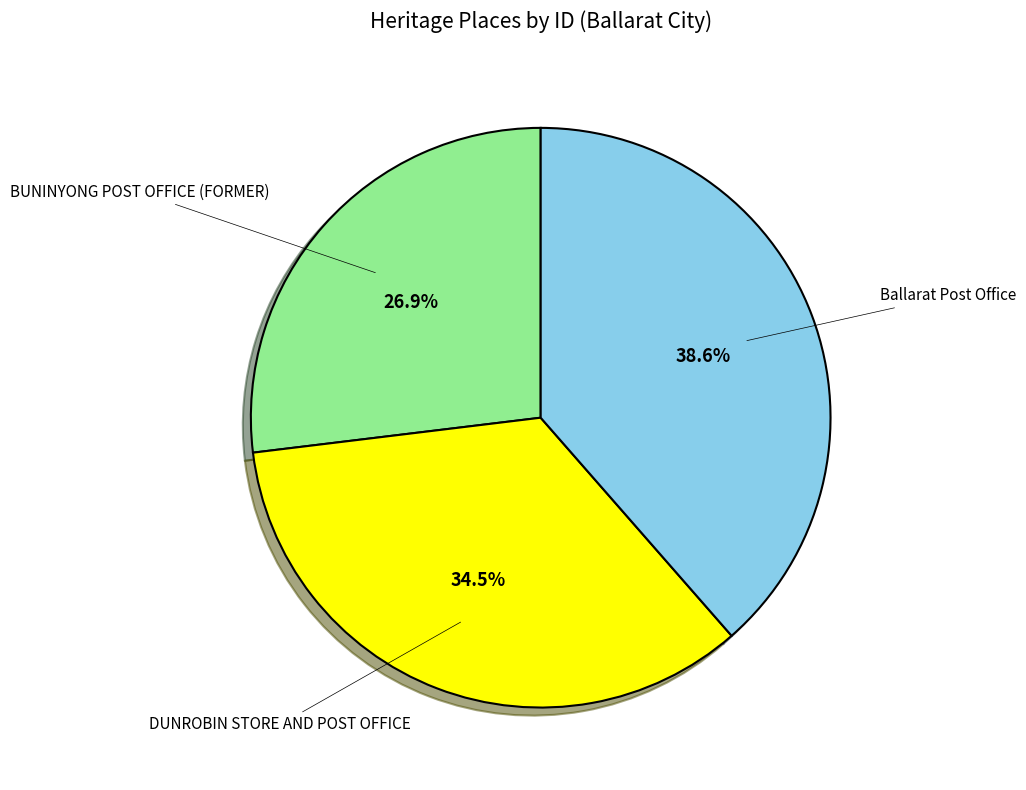

Does any single category account for the majority?

No